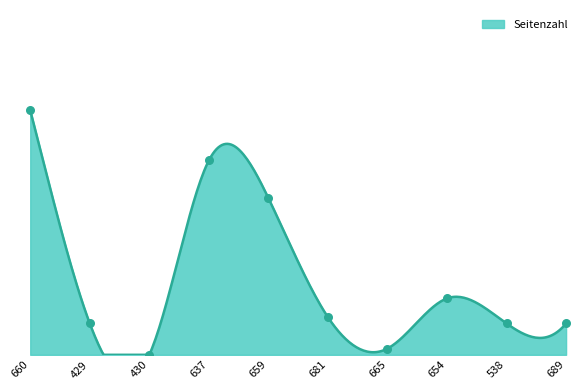

What is the change in value from 681 to 665?

-5